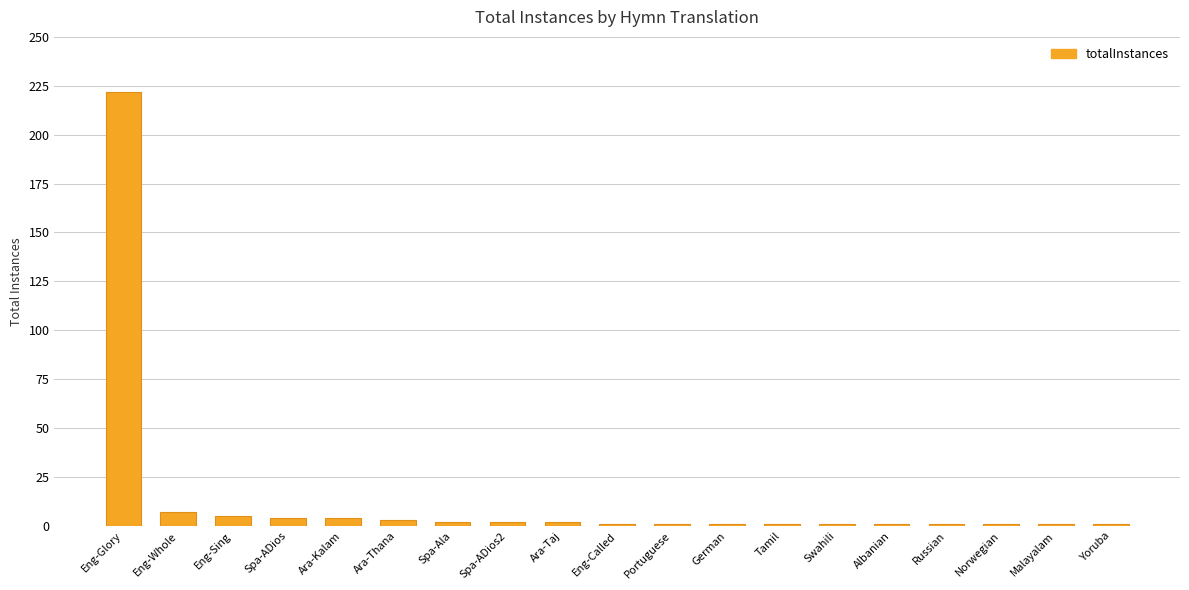

What is the label of the 17th bar from the right?

Eng-Sing